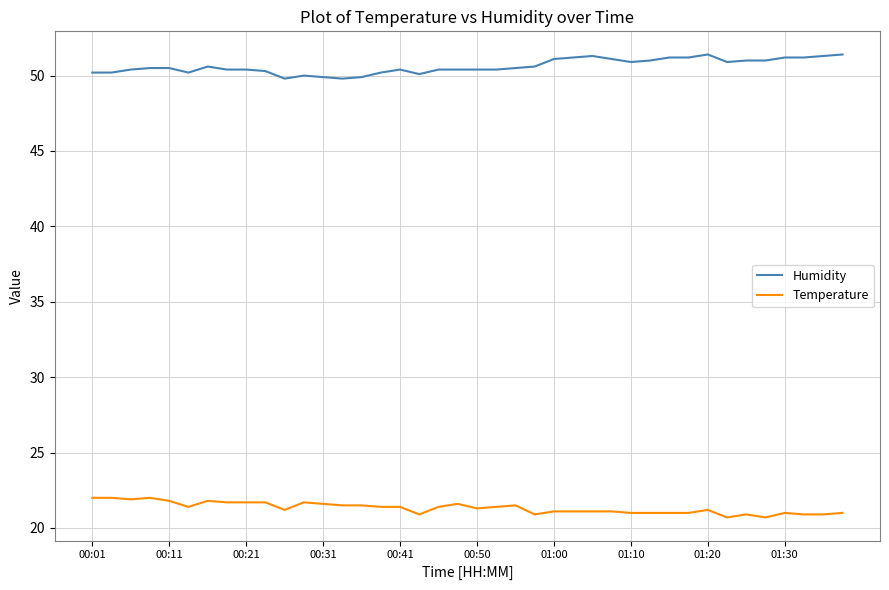

True or false: Temperature and Humidity cross at least once.

False